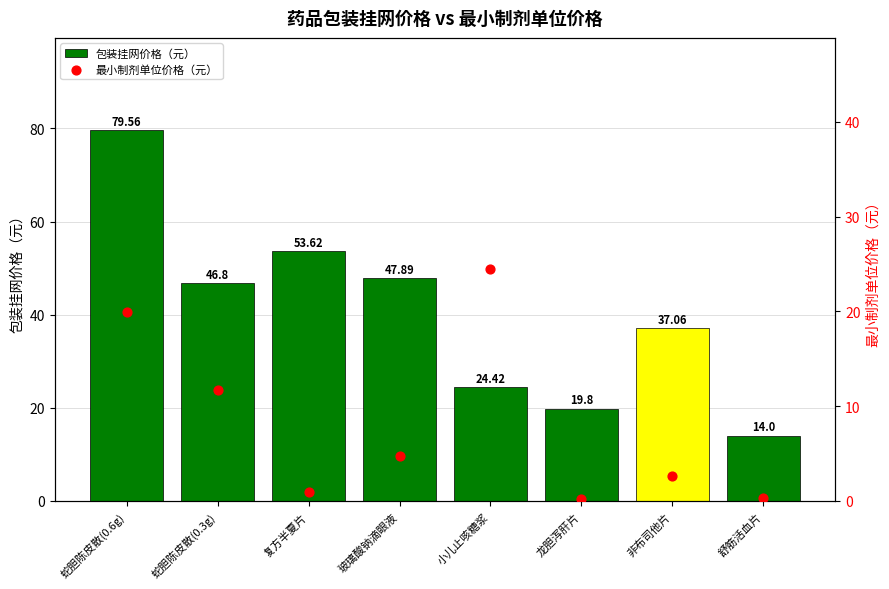

What are all the series names shown in the legend?

包装挂网价格（元）, 最小制剂单位价格（元）